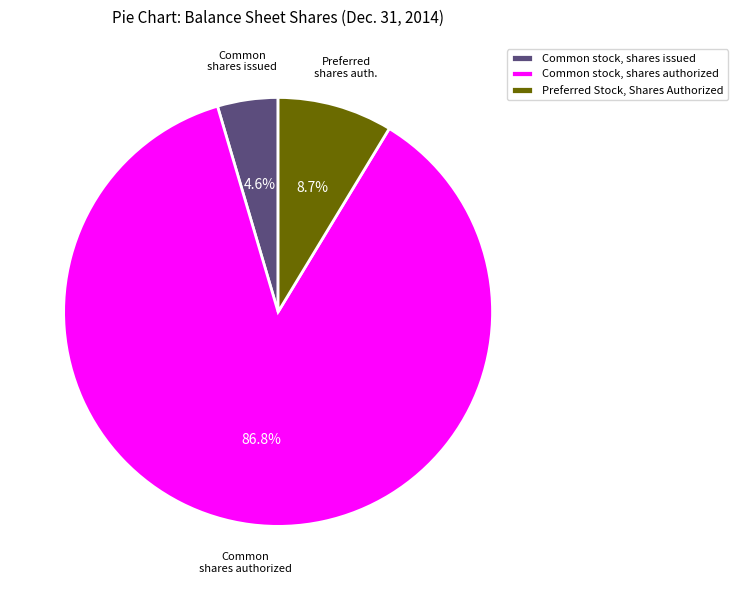

Does Common stock, shares authorized account for over 50% of the chart?

Yes